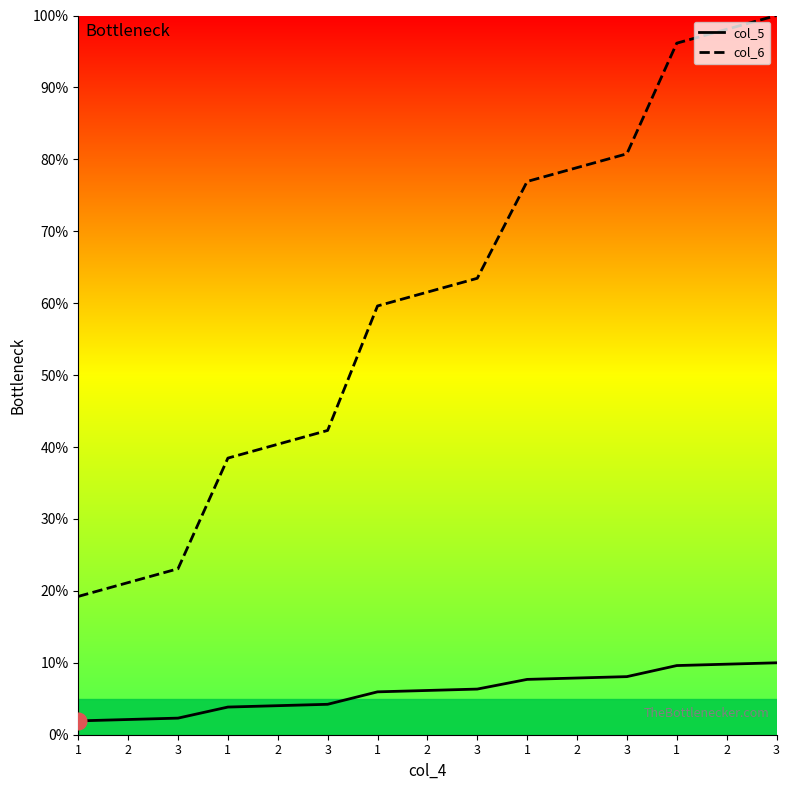

The value of col_6 at 2 is 40.4. True or false?

True